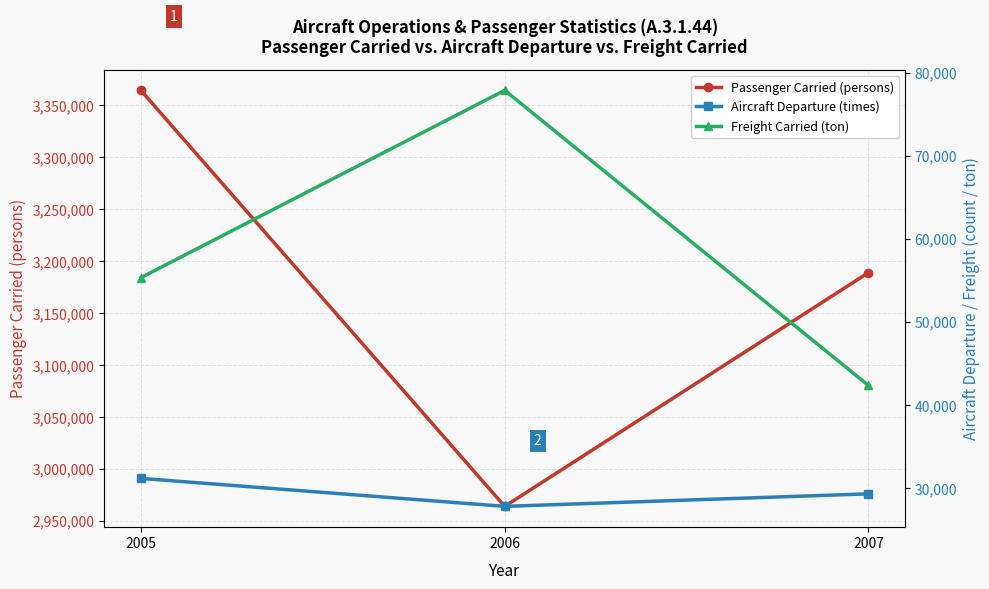

At how many categories does at least one series exceed 1129058?

3